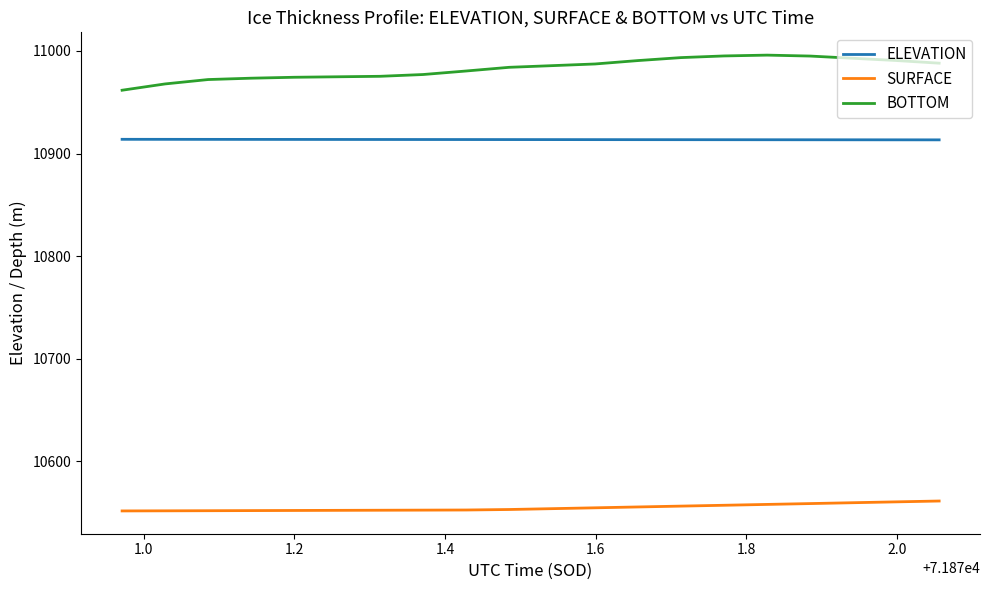

True or false: SURFACE and BOTTOM intersect in this chart.

False